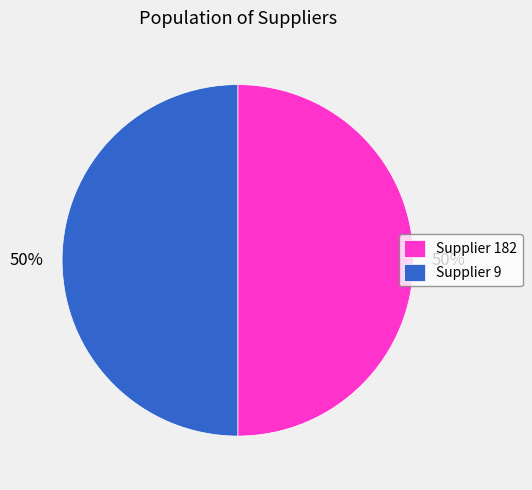

Approximately how many times larger is the value at Supplier 182 compared to Supplier 9?

1.0